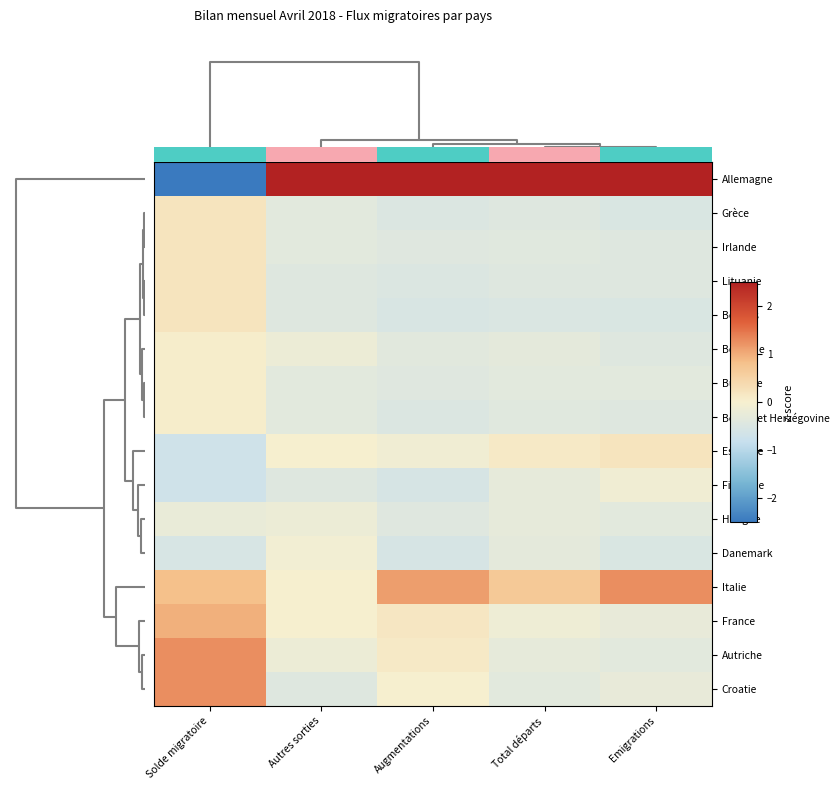

At how many categories does at least one series exceed 0?

5